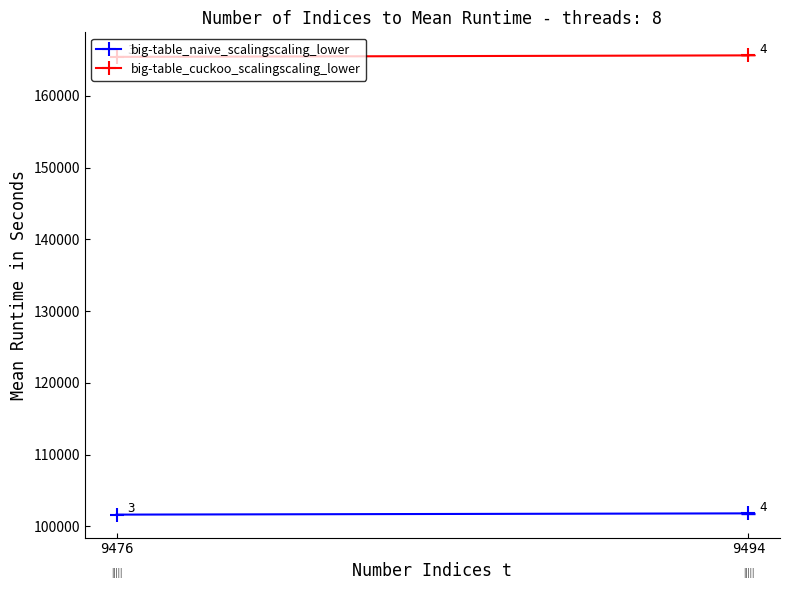

Which has a higher value, 9494 or 9476?

9494